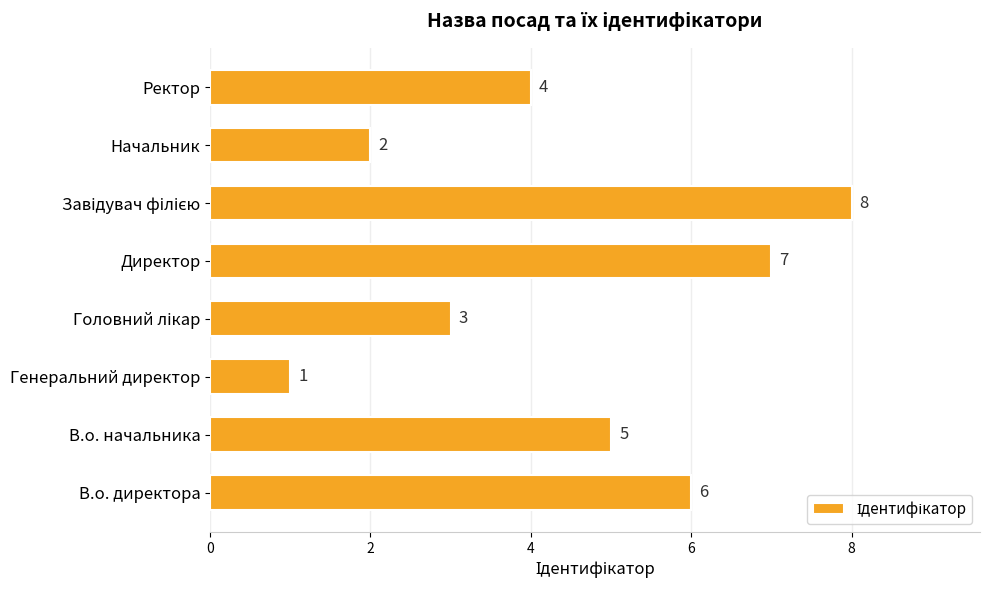

What is the greatest value displayed?

8